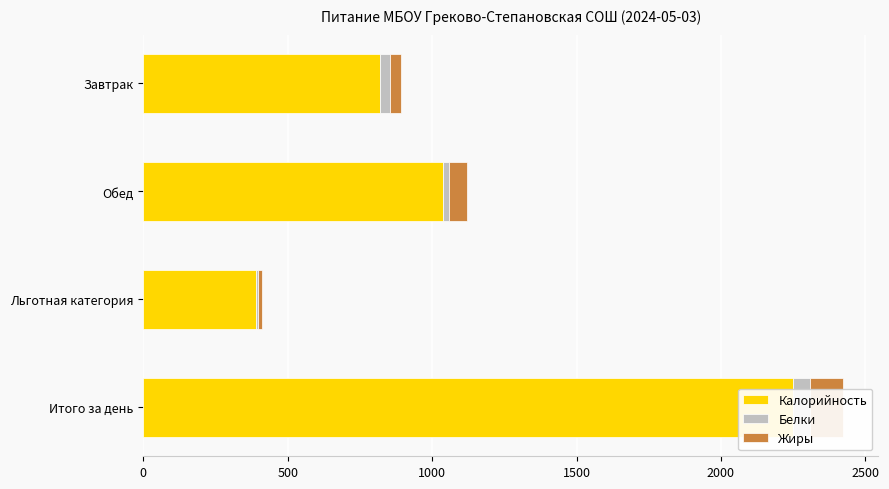

How many data points does each series have?

4